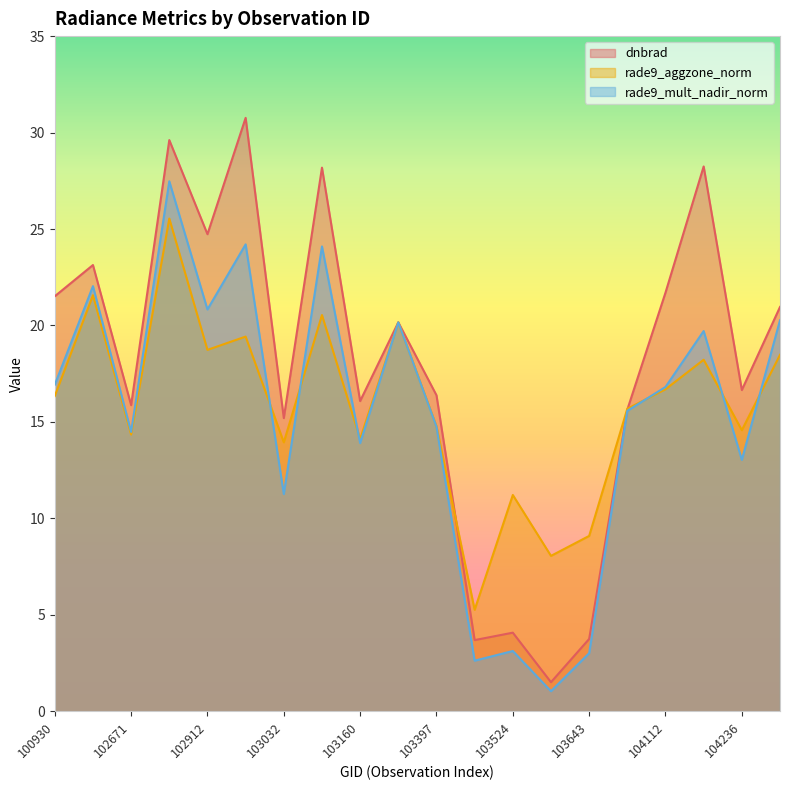

List the series in order of their overall mean, lowest first.

rade9_mult_nadir_norm, rade9_aggzone_norm, dnbrad